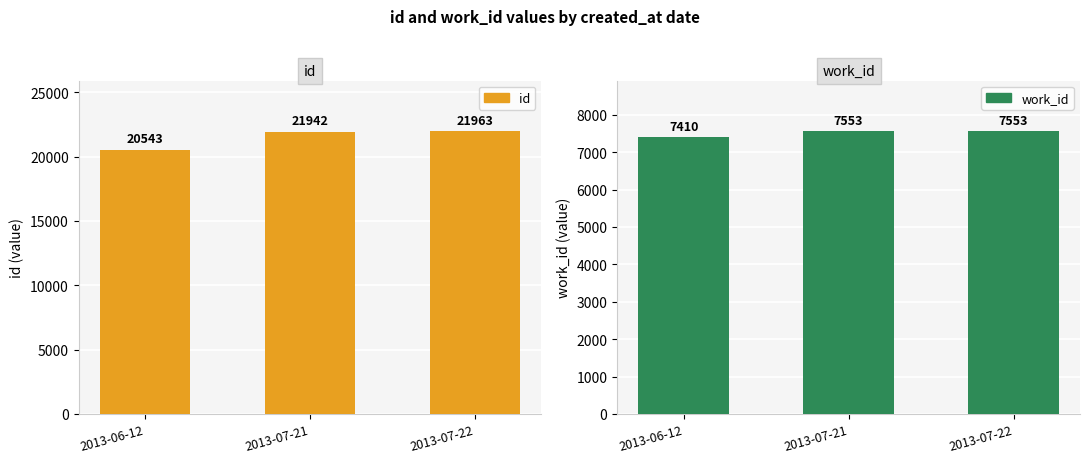

At how many categories does at least one series exceed 10356?

3